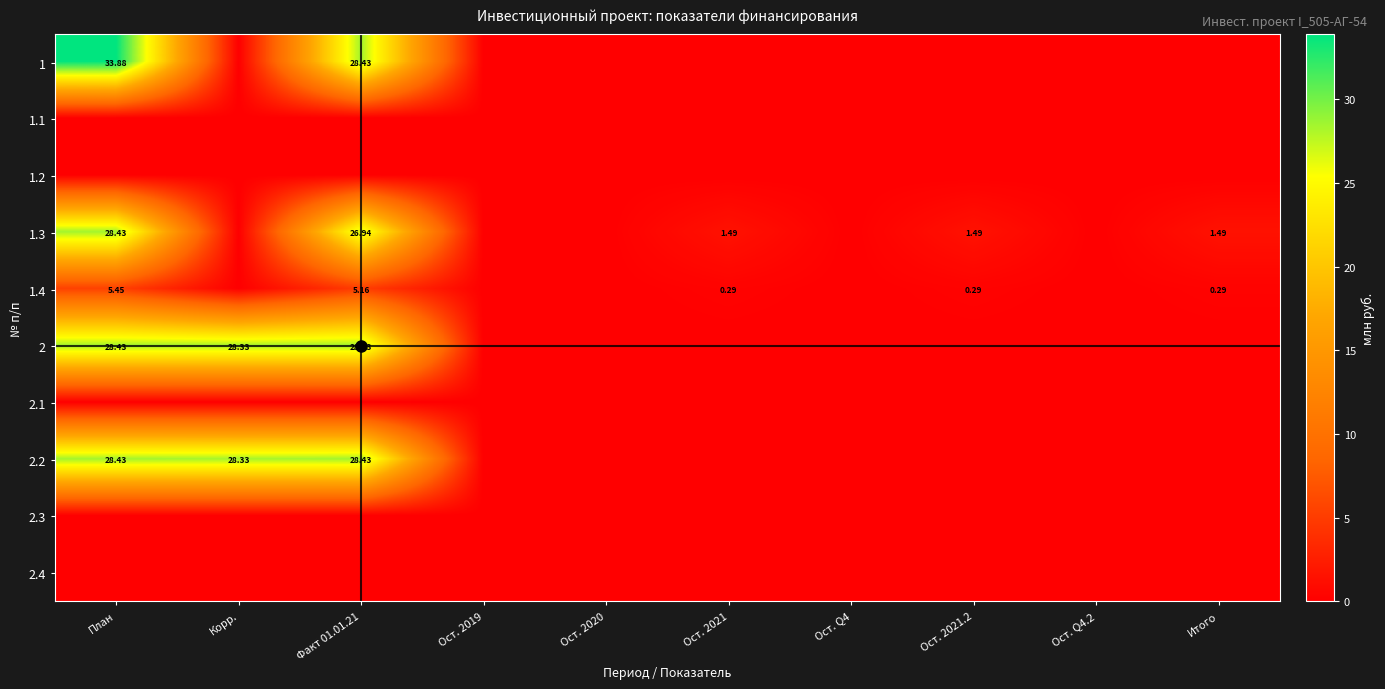

Which label corresponds to the largest value in the chart?

План